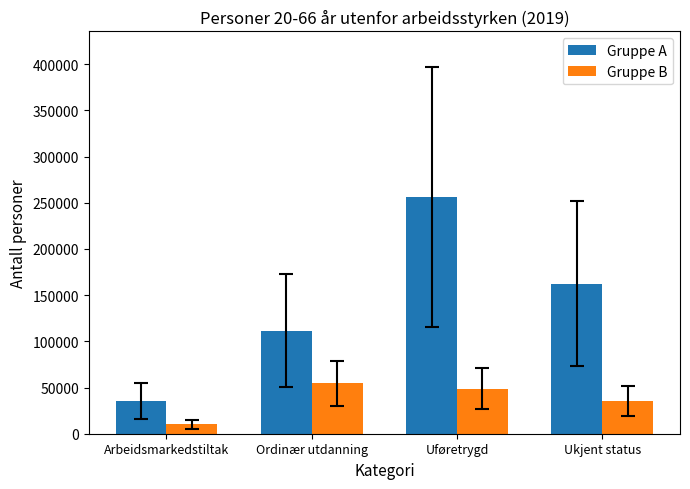

Reading right to left, what are all the values shown in this chart?

Gruppe A: 162485	256159	111470	35294
Gruppe B: 35303	48696	54490	10102